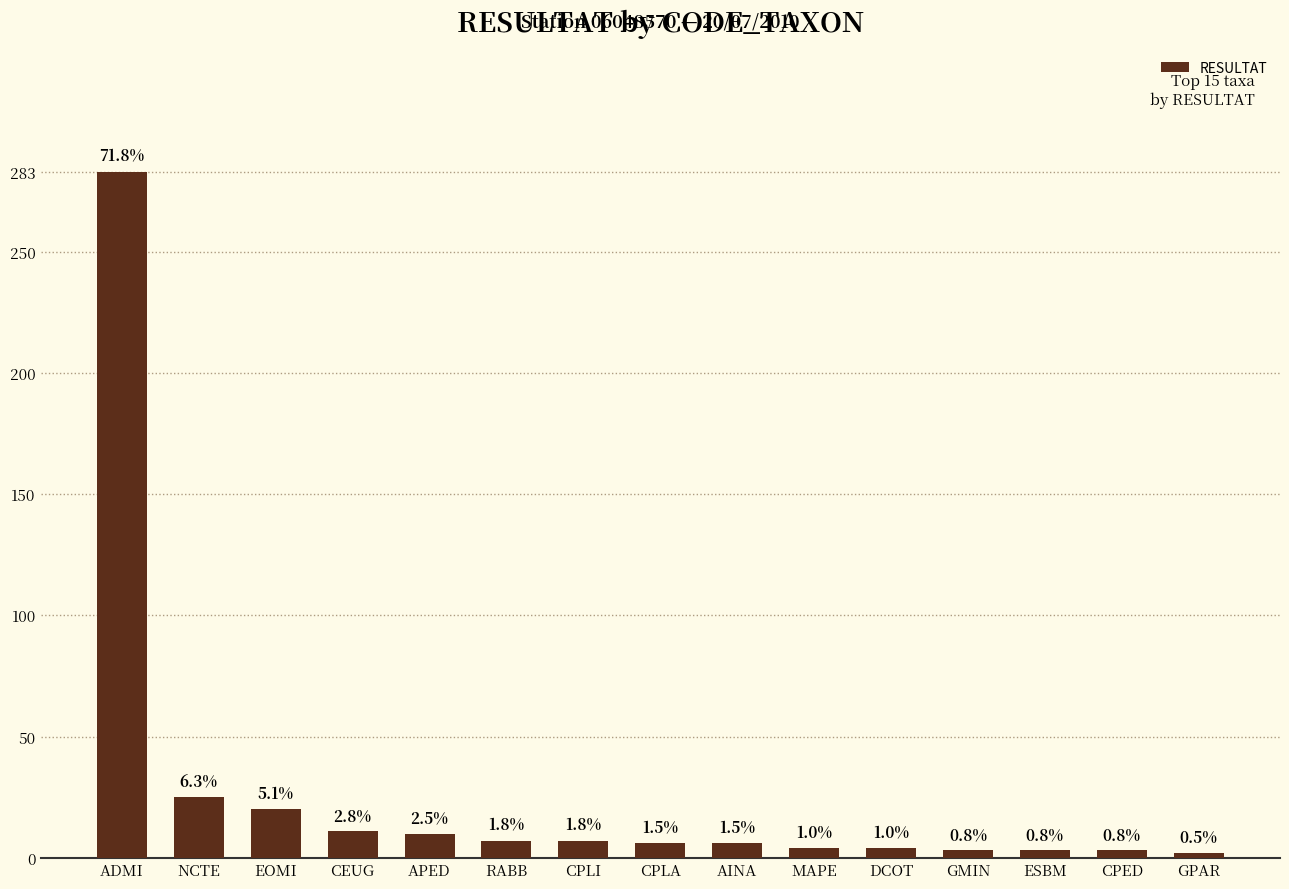

Does the chart contain any negative values?

No